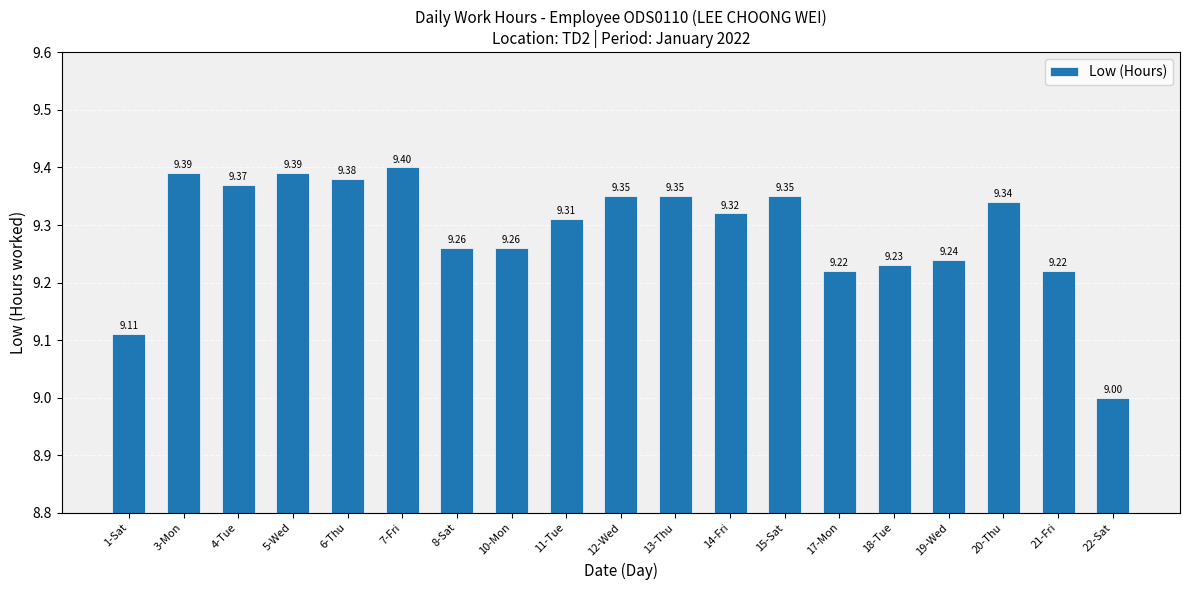

What is the minimum value shown in the chart?

9.0